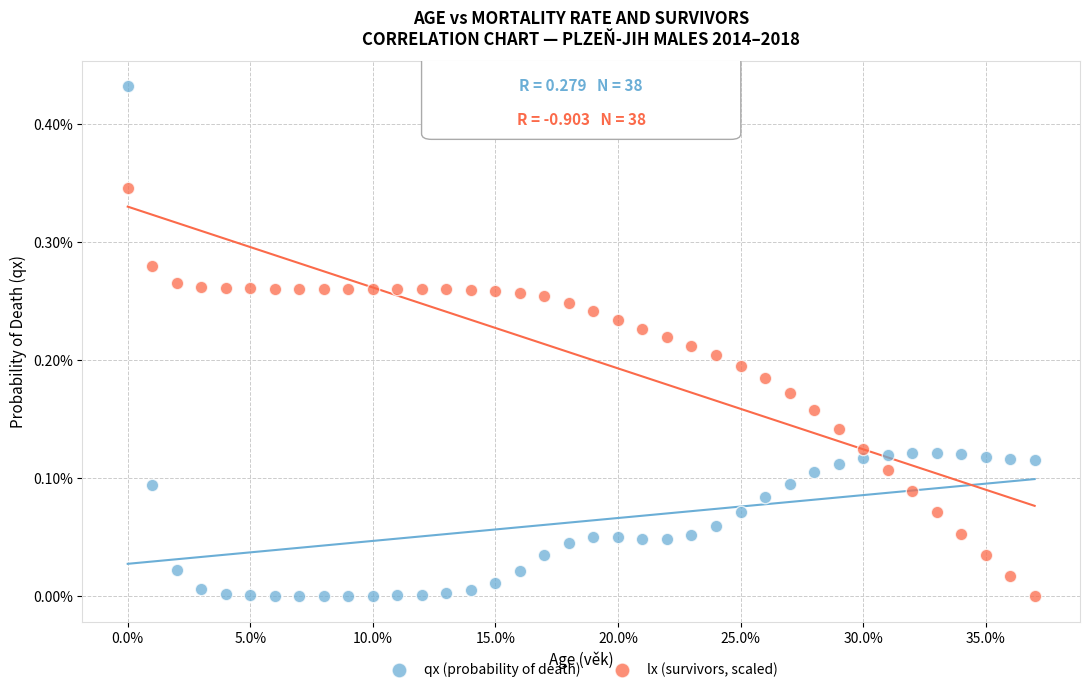

What are all the series names shown in the legend?

qx (probability of death), lx (survivors, scaled)